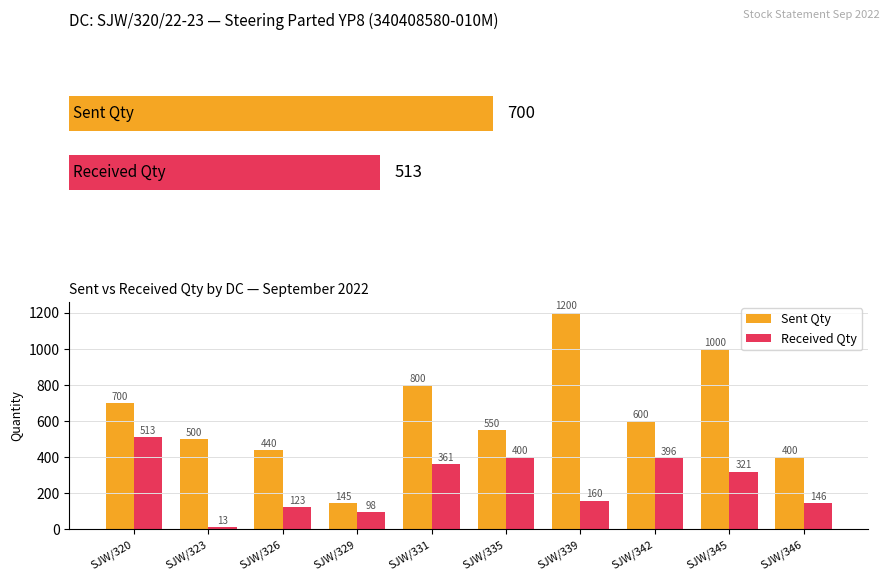

Which series has the largest range (max minus min)?

Sent Qty